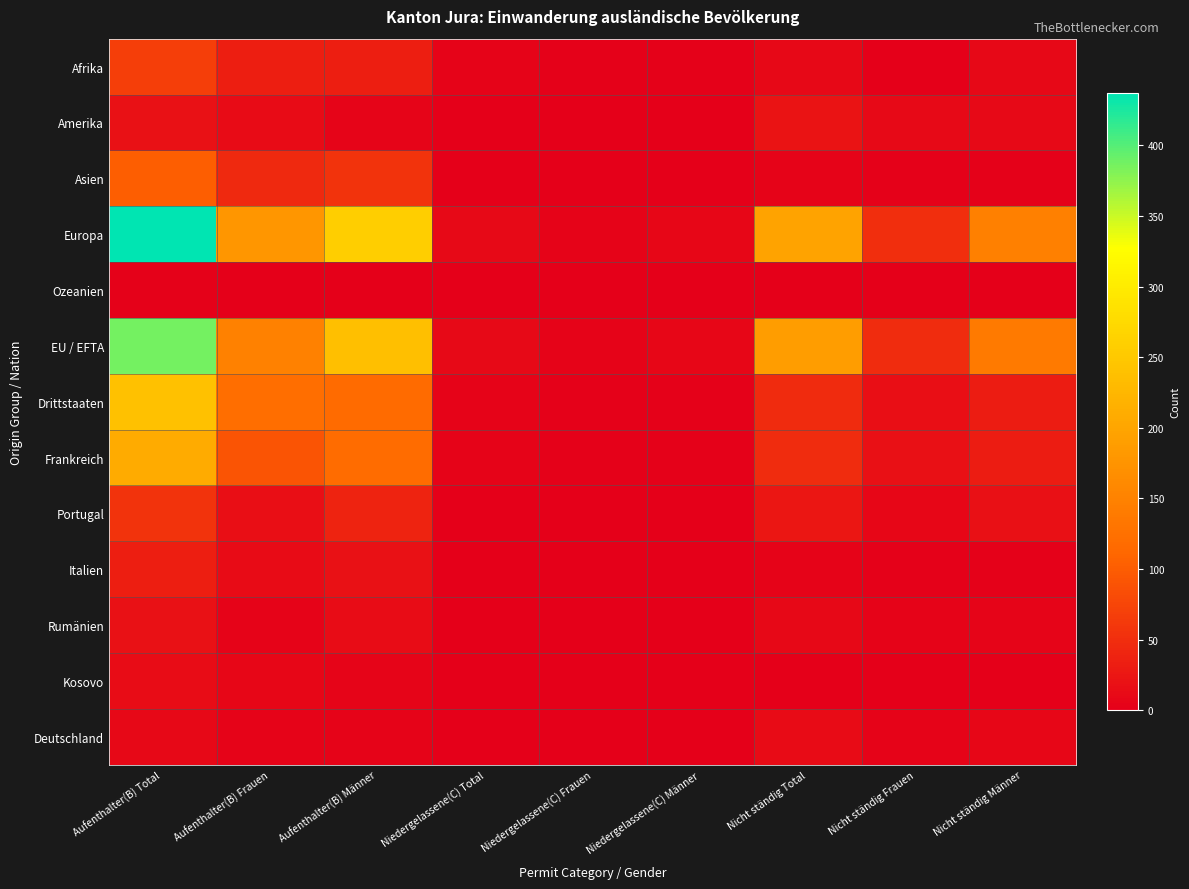

What is the spread (max minus min) of values at Niedergelassene(C) Total?

11